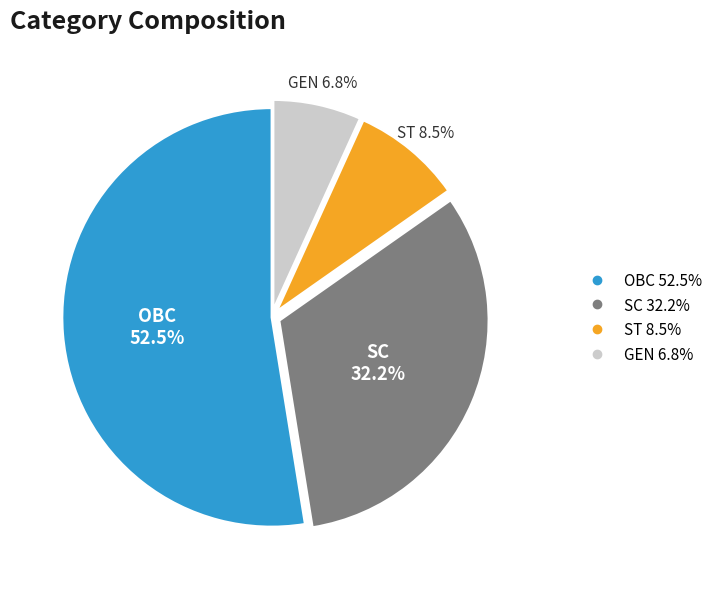

Is there a majority slice in this chart?

Yes